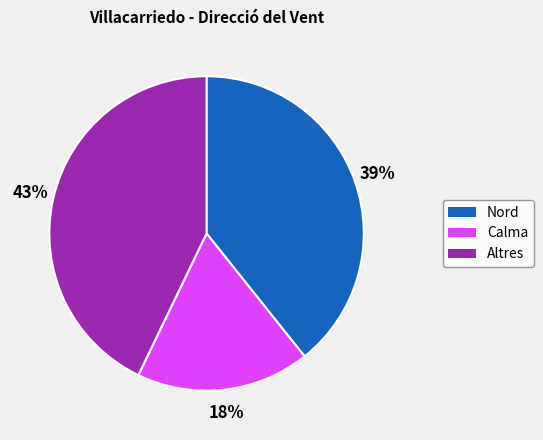

To the nearest percent, what is the average slice percentage?

33%